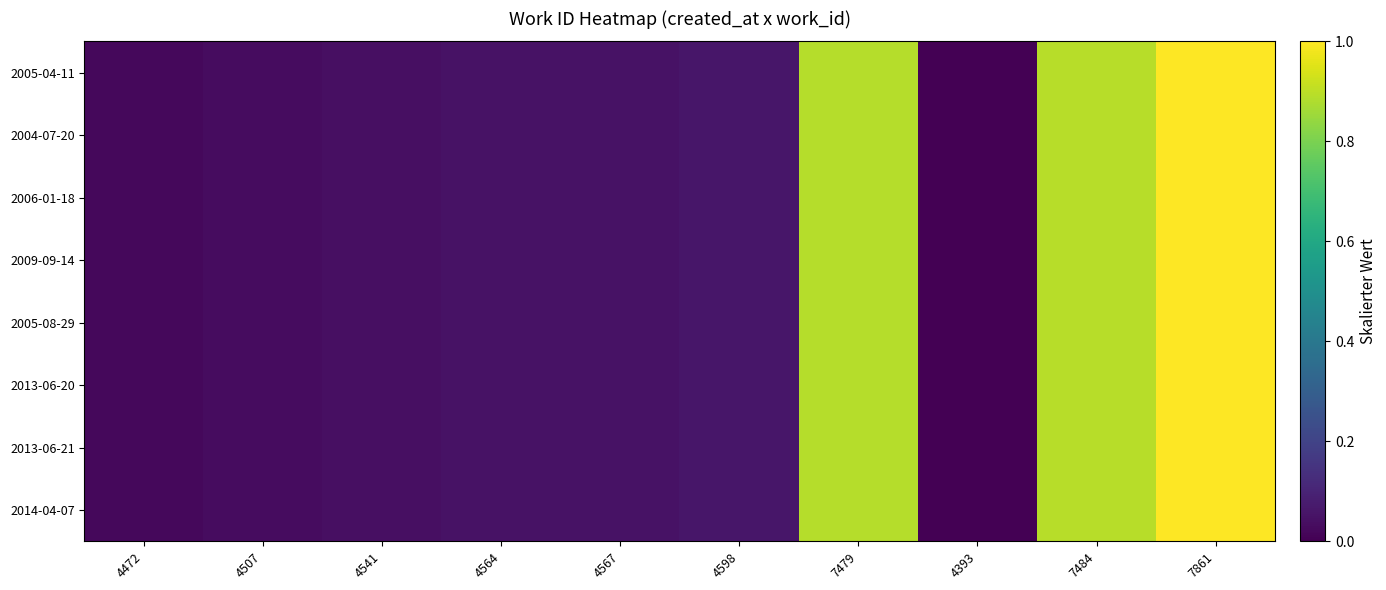

Reading left to right, list all the values displayed in this chart.

2005-04-11: 4472=0.0	4507=0.0	4541=0.0	4564=0.0	4567=0.1	4598=0.1	7479=0.9	4393=0.0	7484=0.9	7861=1.0
2004-07-20: 4472=0.0	4507=0.0	4541=0.0	4564=0.0	4567=0.1	4598=0.1	7479=0.9	4393=0.0	7484=0.9	7861=1.0
2006-01-18: 4472=0.0	4507=0.0	4541=0.0	4564=0.0	4567=0.1	4598=0.1	7479=0.9	4393=0.0	7484=0.9	7861=1.0
2009-09-14: 4472=0.0	4507=0.0	4541=0.0	4564=0.0	4567=0.1	4598=0.1	7479=0.9	4393=0.0	7484=0.9	7861=1.0
2005-08-29: 4472=0.0	4507=0.0	4541=0.0	4564=0.0	4567=0.1	4598=0.1	7479=0.9	4393=0.0	7484=0.9	7861=1.0
2013-06-20: 4472=0.0	4507=0.0	4541=0.0	4564=0.0	4567=0.1	4598=0.1	7479=0.9	4393=0.0	7484=0.9	7861=1.0
2013-06-21: 4472=0.0	4507=0.0	4541=0.0	4564=0.0	4567=0.1	4598=0.1	7479=0.9	4393=0.0	7484=0.9	7861=1.0
2014-04-07: 4472=0.0	4507=0.0	4541=0.0	4564=0.0	4567=0.1	4598=0.1	7479=0.9	4393=0.0	7484=0.9	7861=1.0